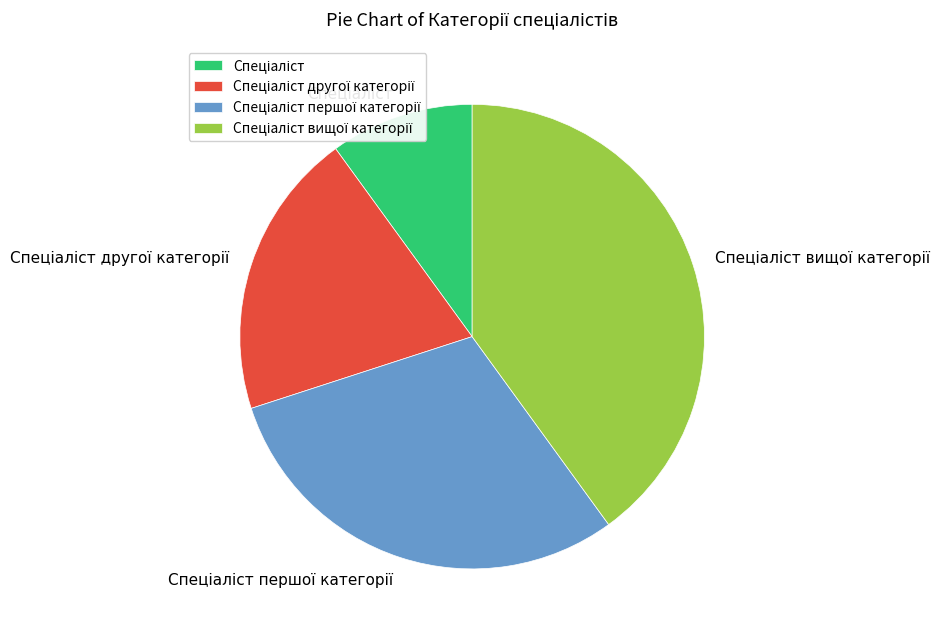

Is there any slice that represents more than half of the pie?

No